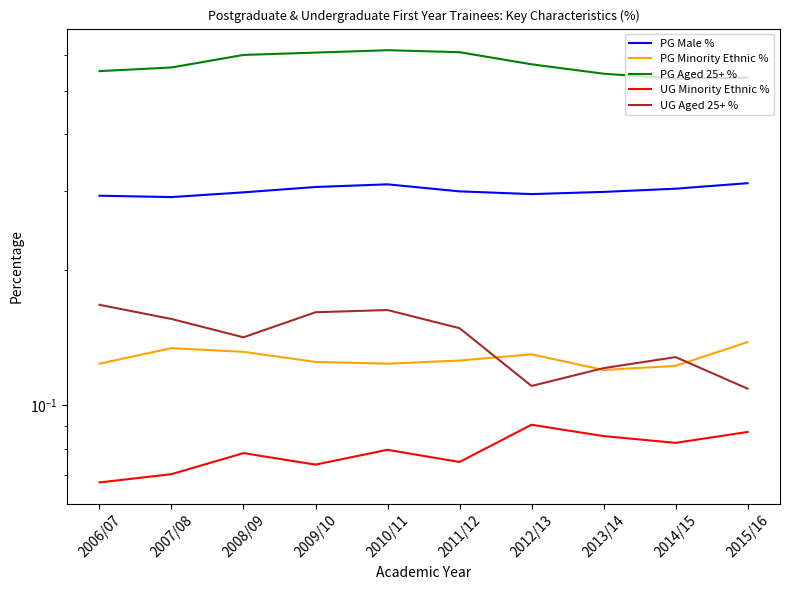

What value does the PG Male % series have at 2013/14?

0.3